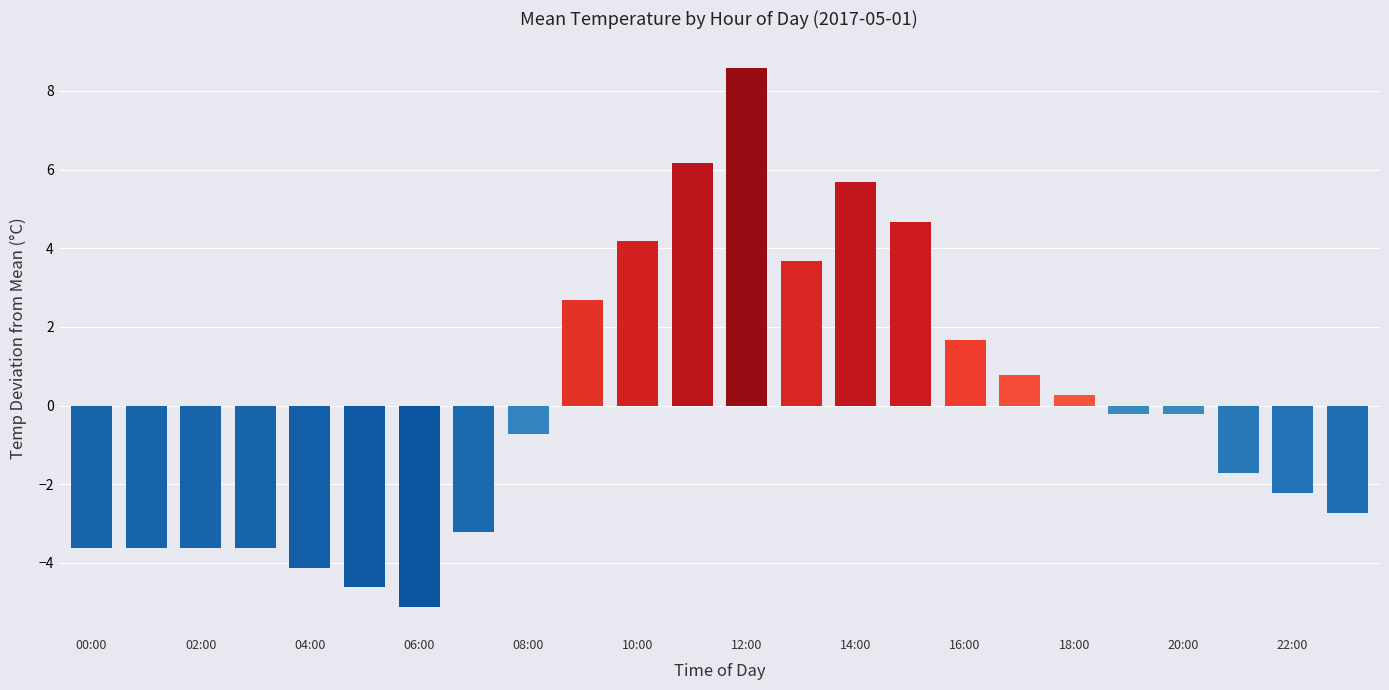

What is the value of the 11th bar from the left?

4.2